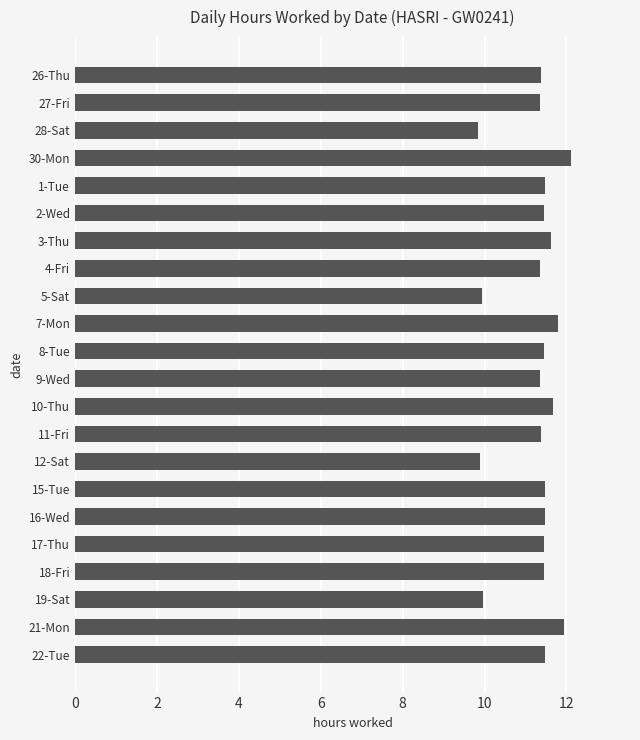

Read the value at 21-Mon.

11.9